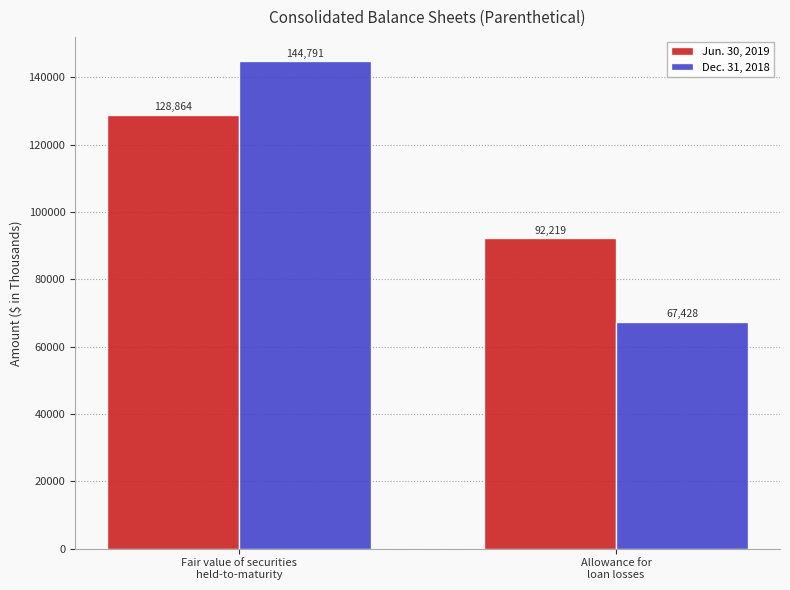

What is the spread (max minus min) of values at Allowance for
loan losses?

24791